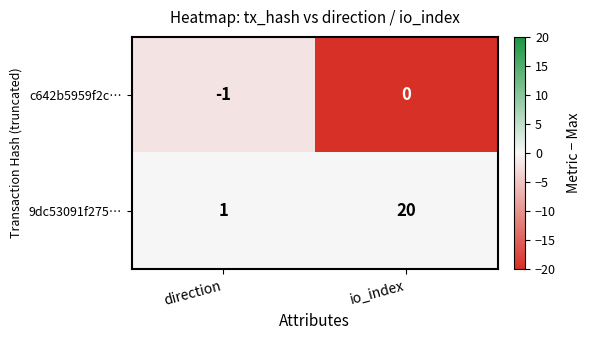

Which series has the widest spread of values?

9dc53091f275…